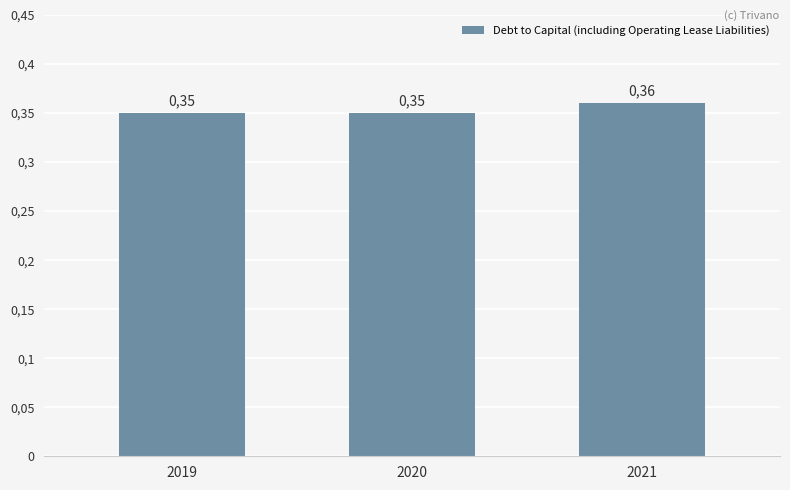

The chart shows a value of 0.2 at 2020. True or false?

False